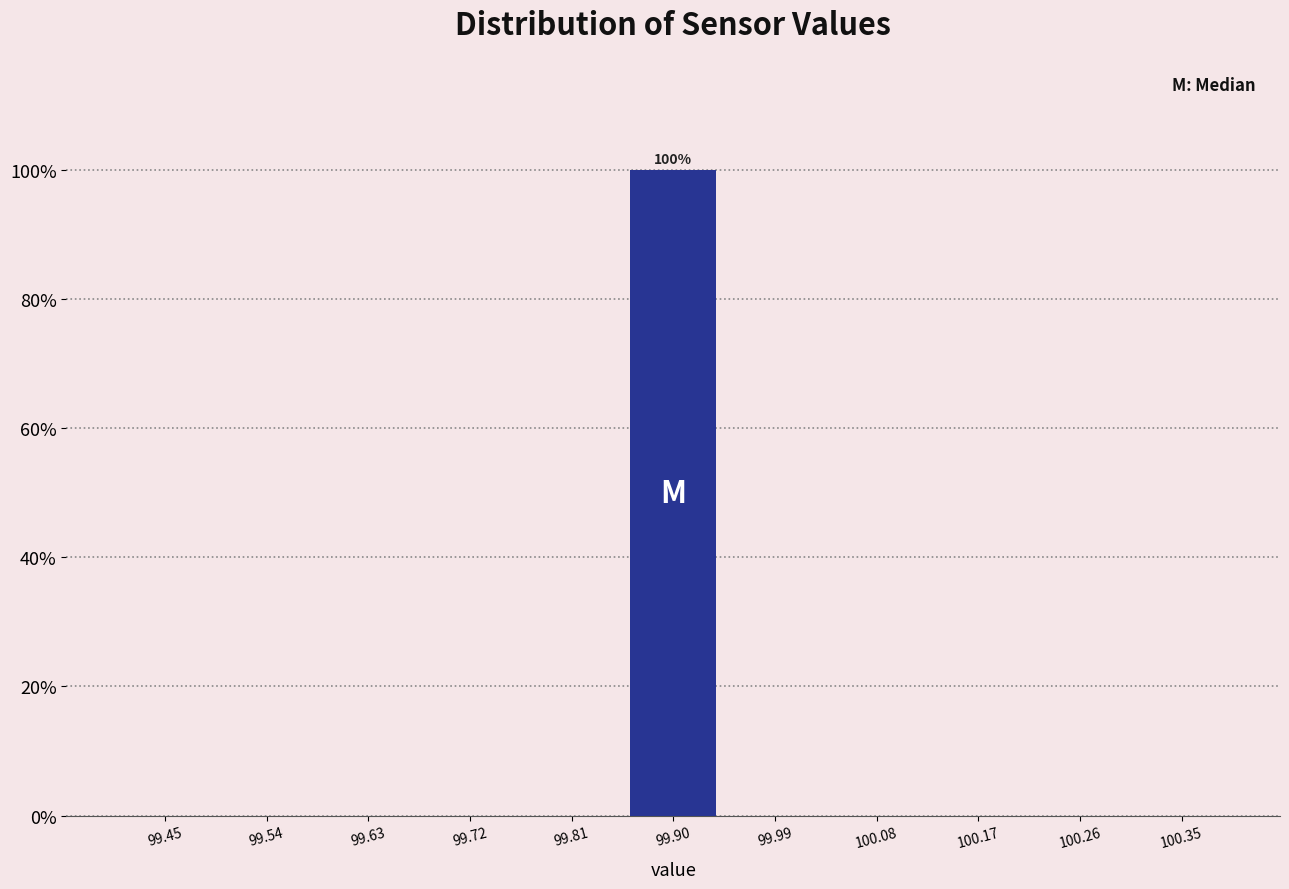

Over which range of the x-axis is the bar tallest?

99.85 to 99.95